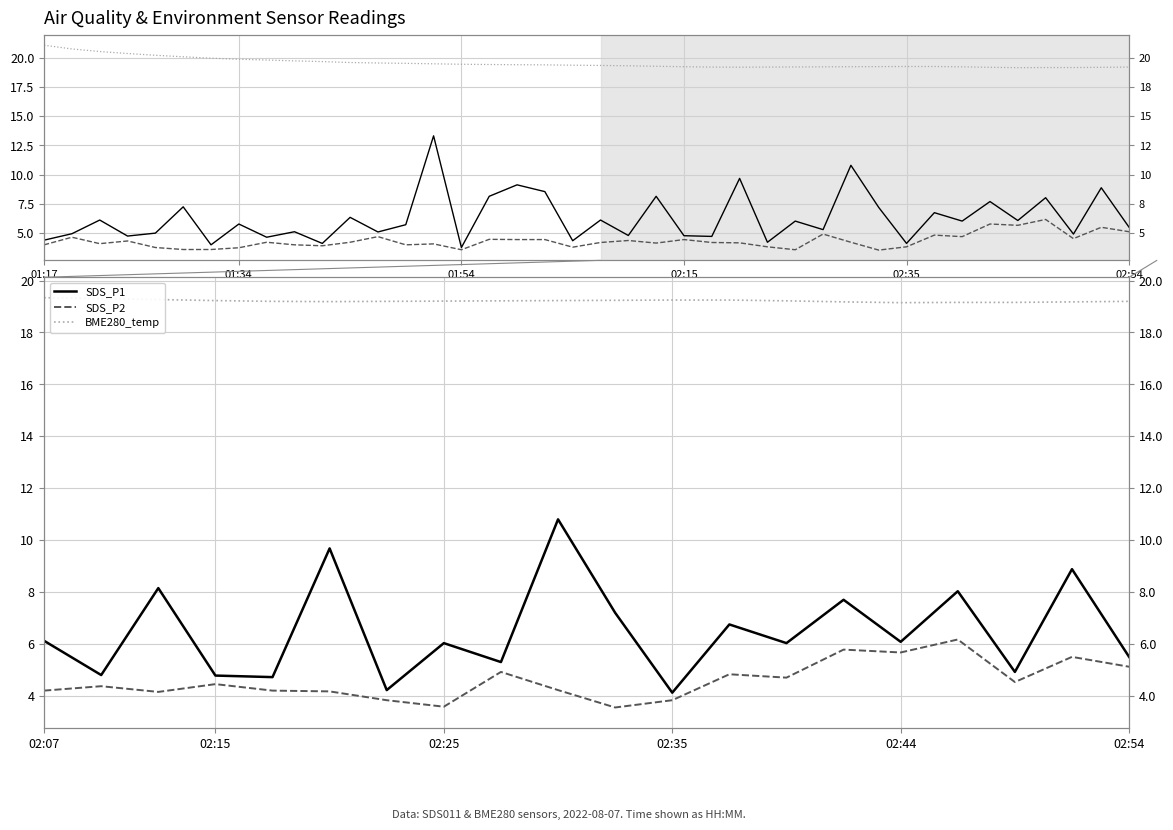

Is the value of SDS_P2 at 7 greater than the value of BME280_temp at 16?

No